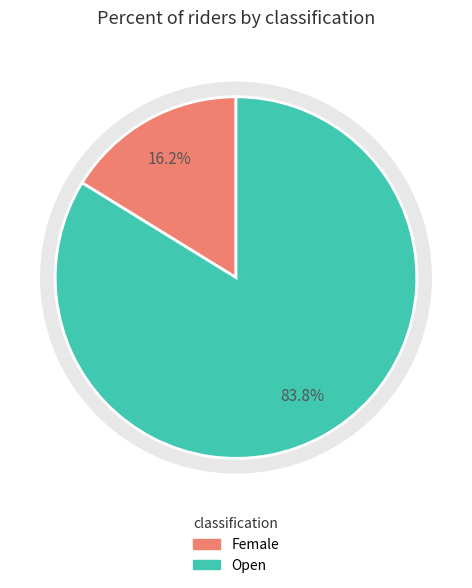

Which category has the biggest portion of the pie?

Open